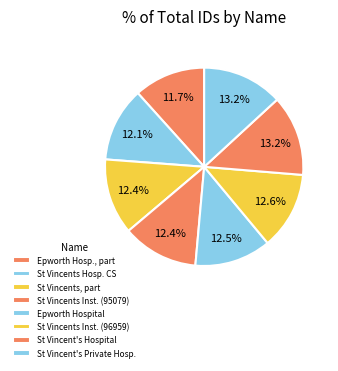

How many segments does this pie chart have?

8